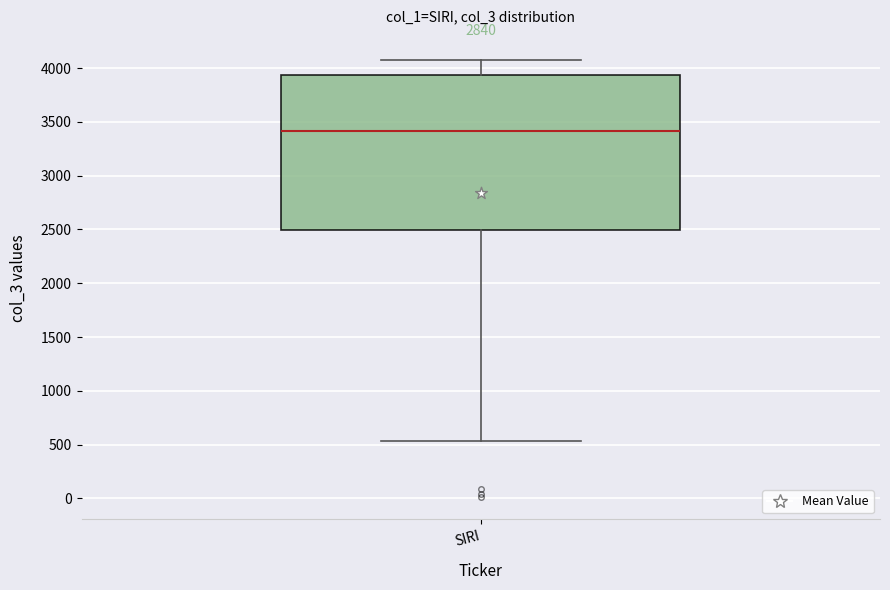

Where is the lower edge of the box for SIRI on the y-axis? The values are not printed on the chart, so give them approximately, as read against the axis.

2500